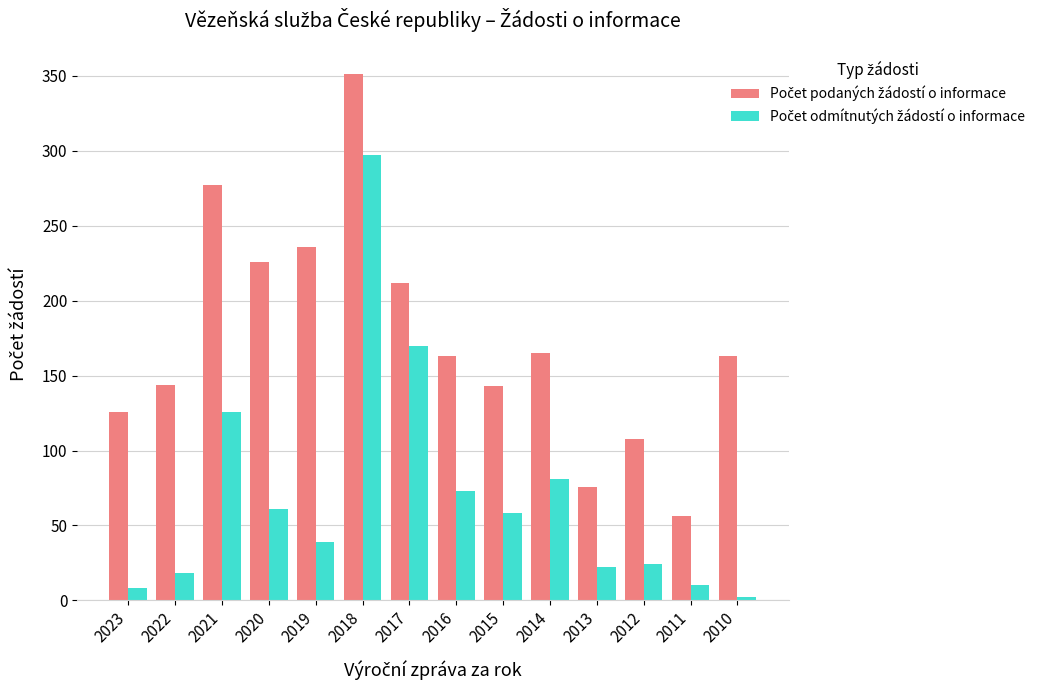

What is the difference between the highest and lowest values at 2016?

90